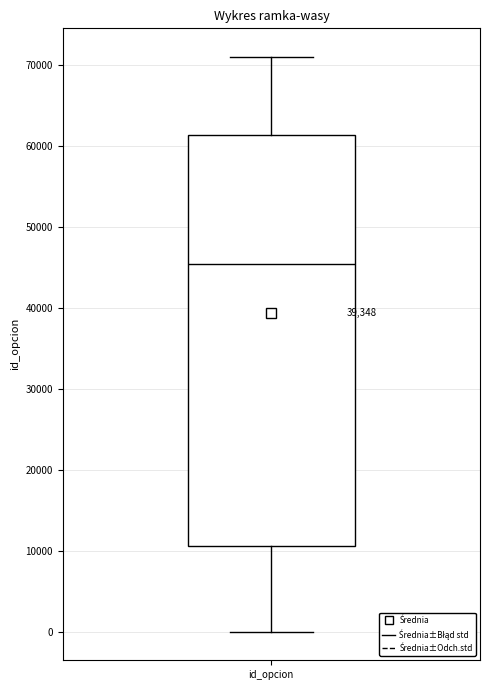

Read this box plot against the y-axis: the position of the median line, the range covered by the box, and the ends of both whiskers. The values are not printed on the chart, so give them approximately, as read against the axis.

median 45000, box 11000 to 61000, whiskers 0 to 71000